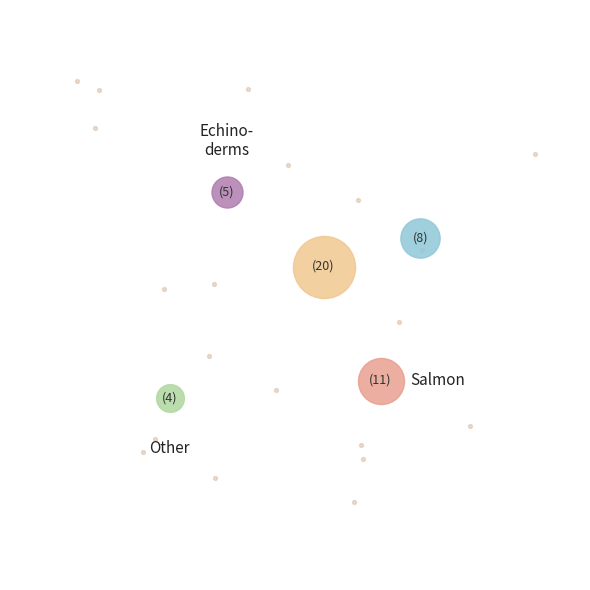

To the nearest percent, what percentage of the pie is stove_list?

42%